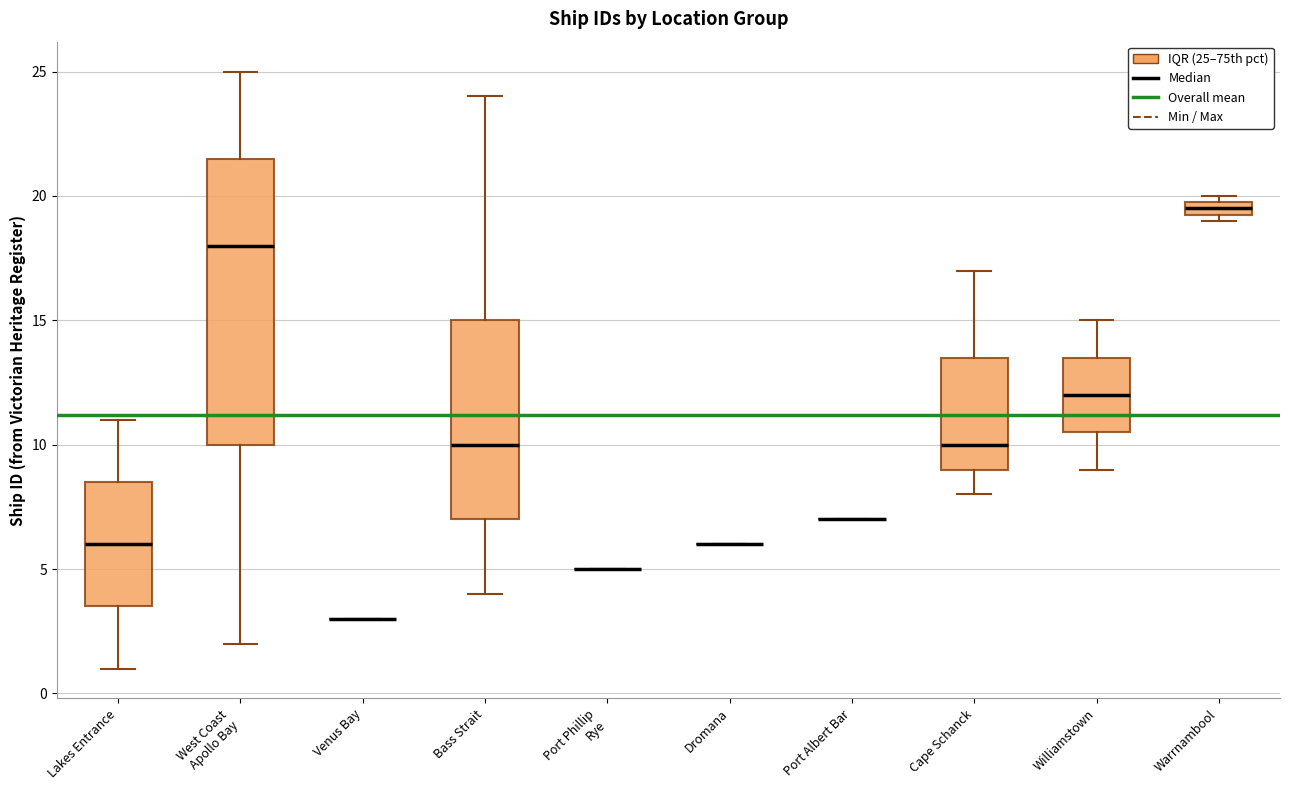

Comparing the boxes themselves (not the whiskers), which one is the tallest?

West Coast Apollo Bay